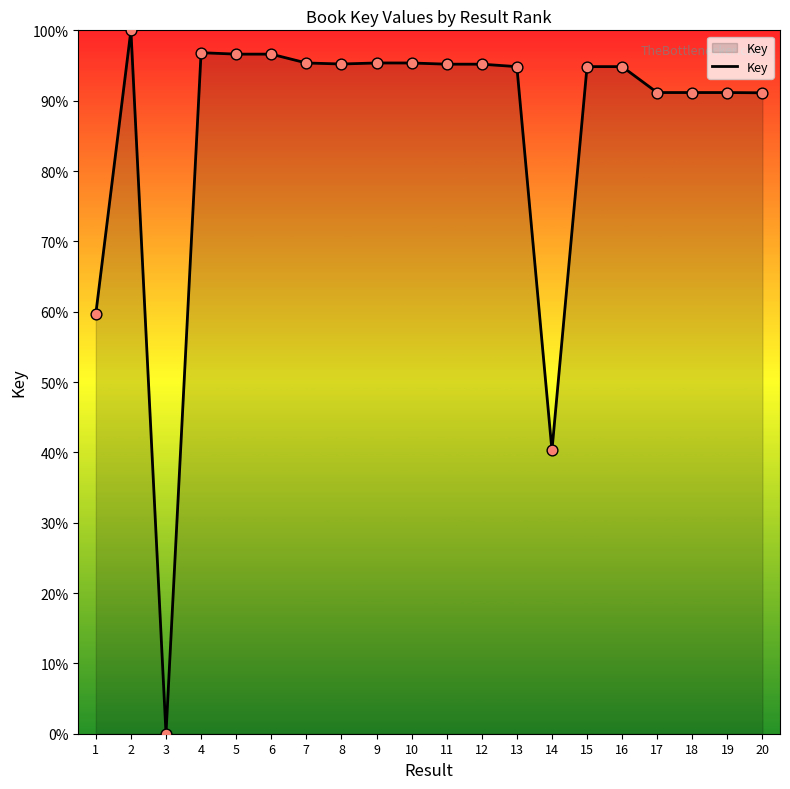

Which has a higher value, 5 or 16?

5